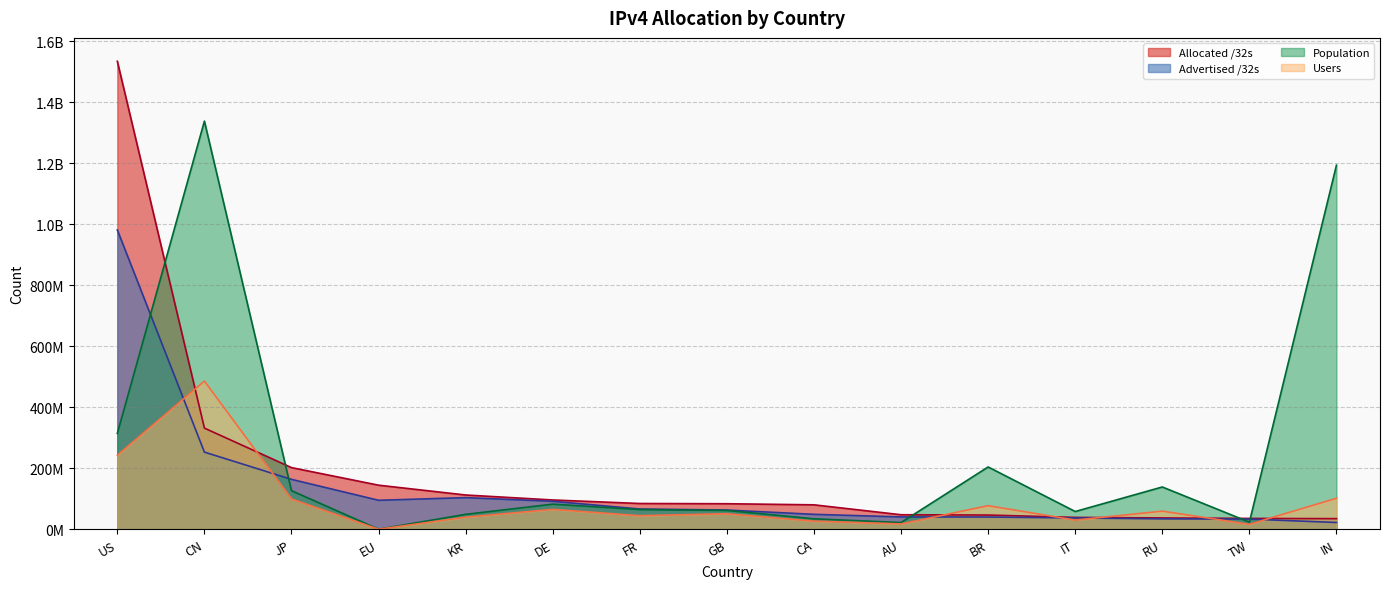

Reading right to left, extract all data points from this chart.

Allocated /32s: 34665984	35378432	36991624	38723904	46466560	47472640	79986176	83584128	84332032	95903480	112220672	144415648	202098688	331675904	1534893824
Advertised /32s: 22044928	33217536	33984000	36911872	40040192	40292768	48801024	62905744	66289408	91634672	103560480	94882944	163546688	252894208	981786184
Population: 1194087046	23087615	138541223	58030458	204152442	21841974	34109733	61507177	64497755	82219010	48799938	0	126410054	1338587510	314132533
Users: 101497398	16161330	59295643	30001746	77169623	17495421	26503262	50743421	44438953	65035236	39576749	0	99105482	485907266	242824448